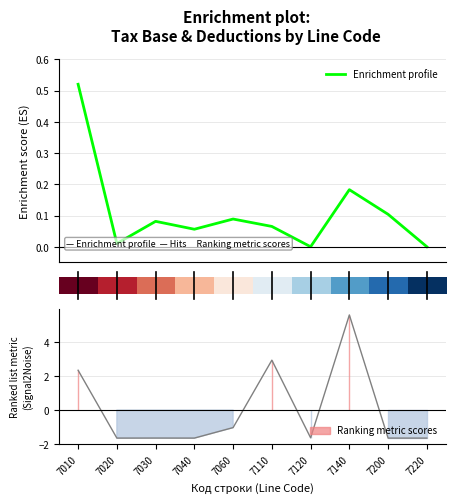

What is the difference between the highest and lowest values at 9?

1.0